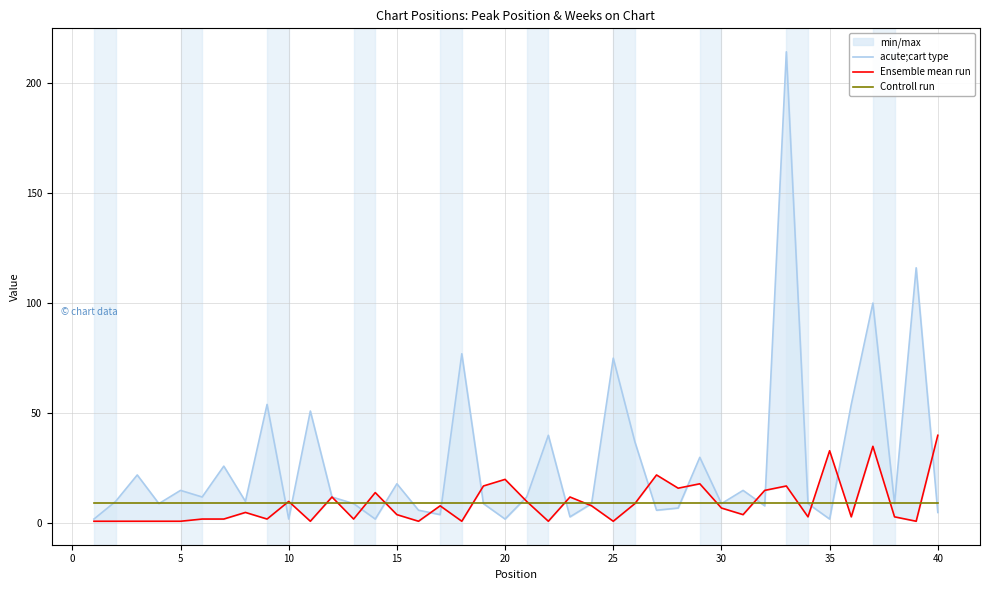

Does the chart display data point markers on the line(s)?

No